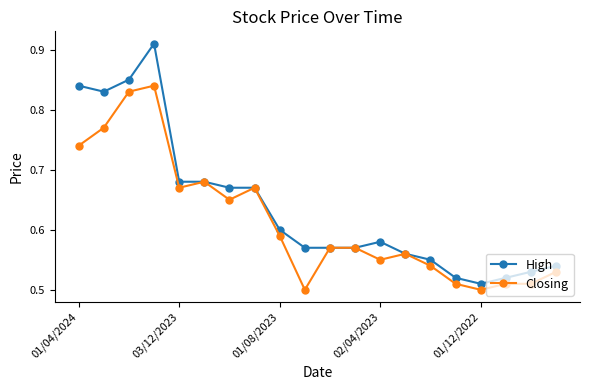

How many categories are shown in the chart?

20